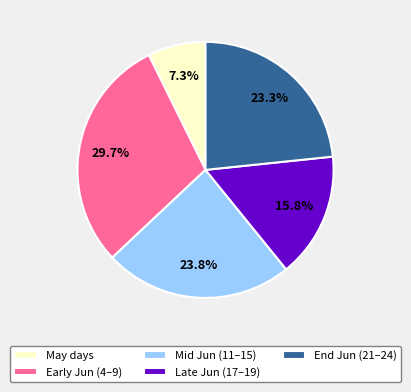

How many segments does this pie chart have?

5